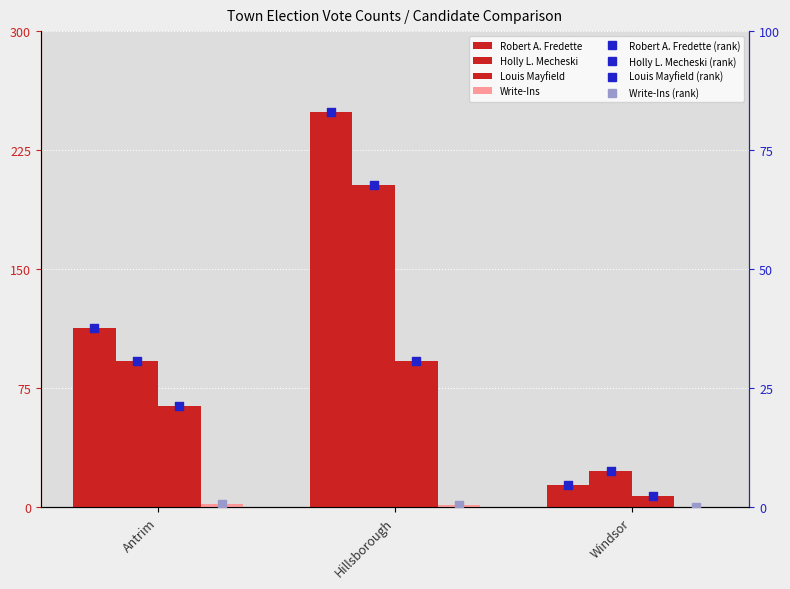

At how many categories does at least one series exceed 115?

1